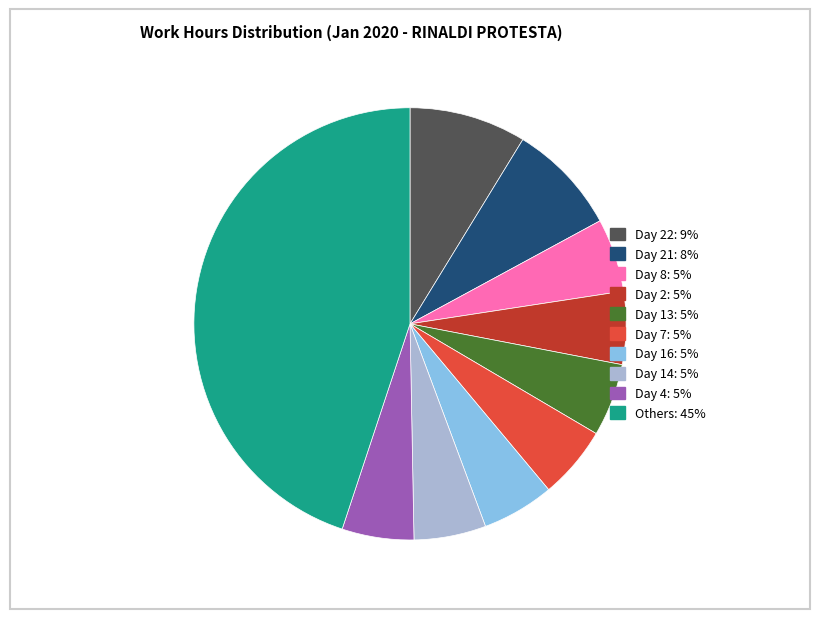

Is there any slice that represents more than half of the pie?

No